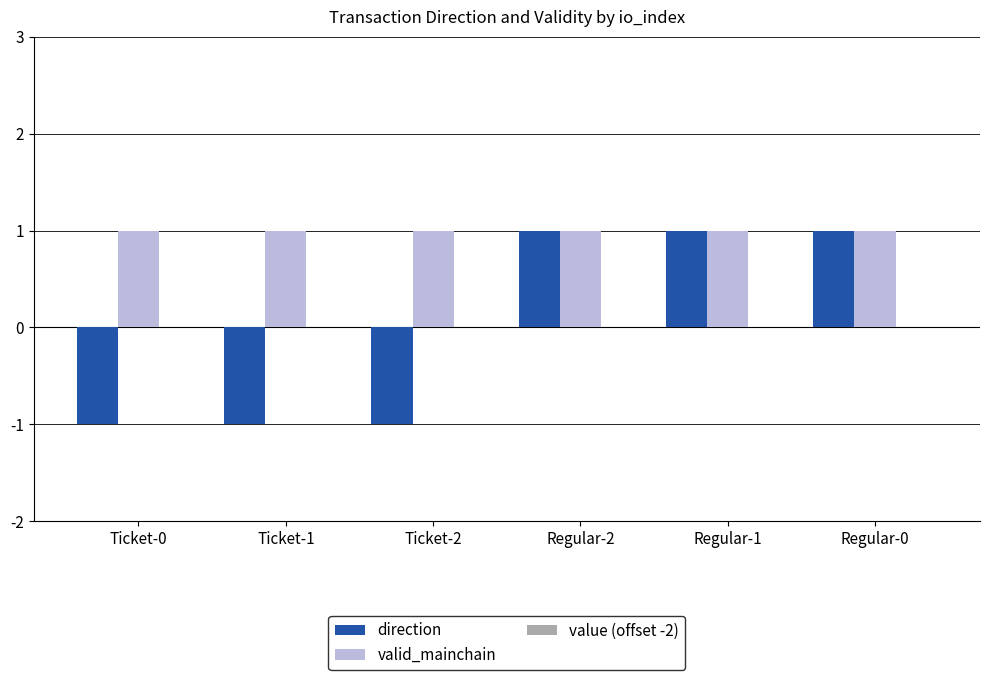

Which series has the largest total across all categories?

valid_mainchain